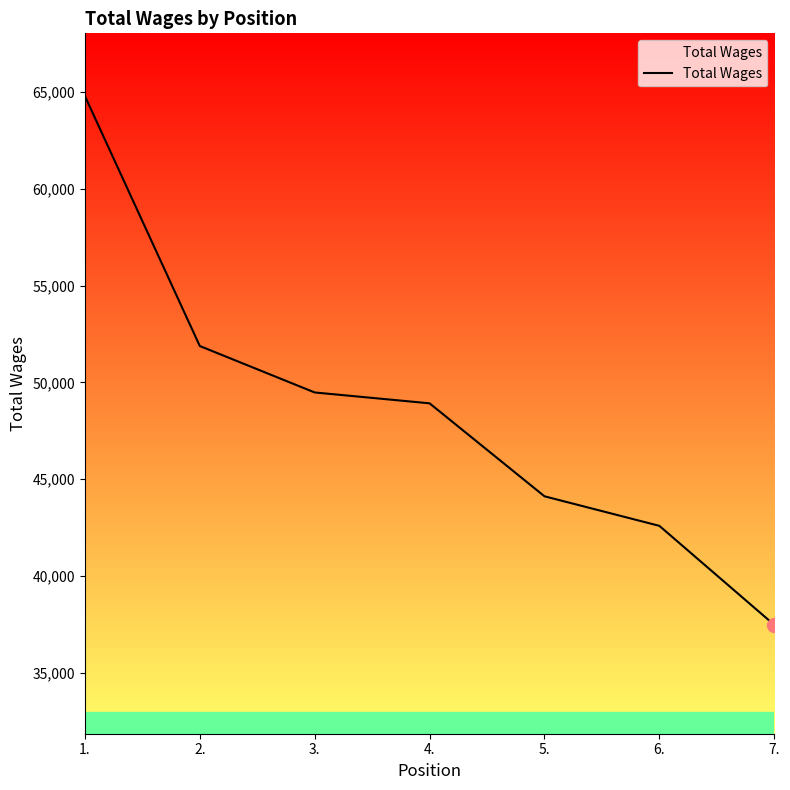

The chart shows a value of 73585 at 2.. True or false?

False